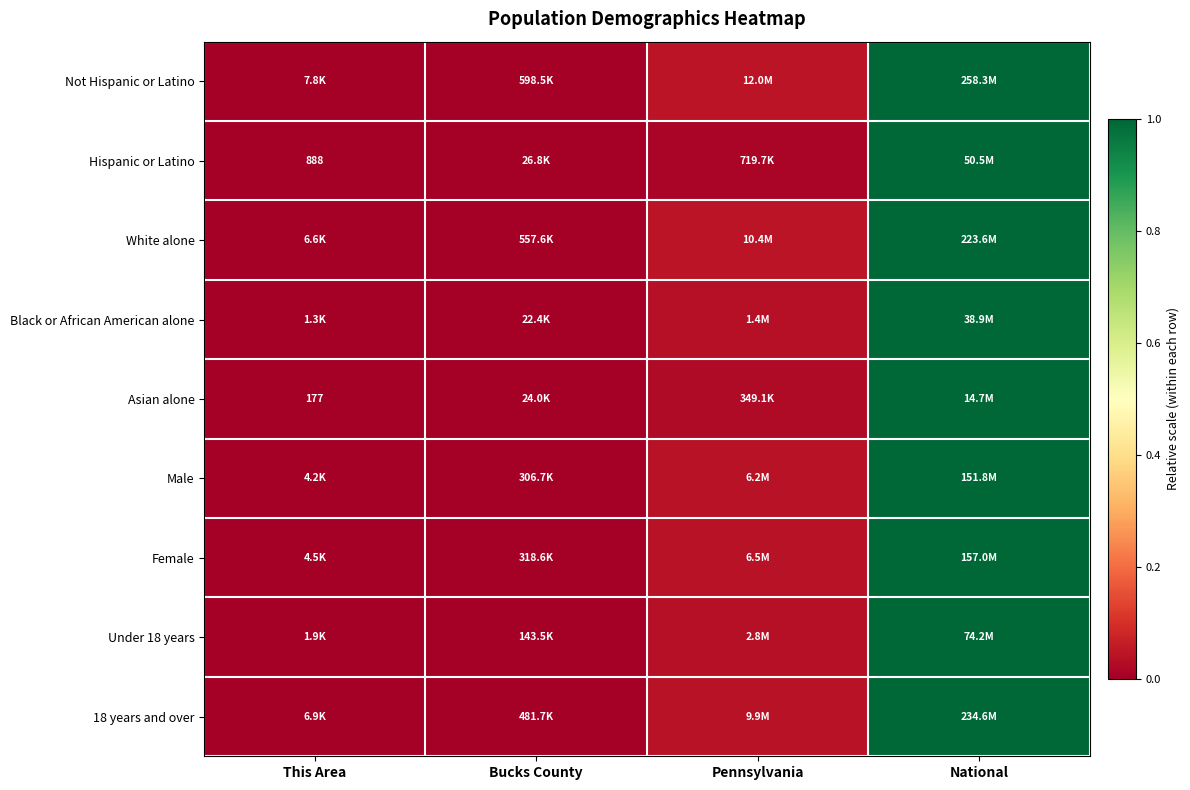

True or false: Not Hispanic or Latino has a value of 1.0 at National.

True